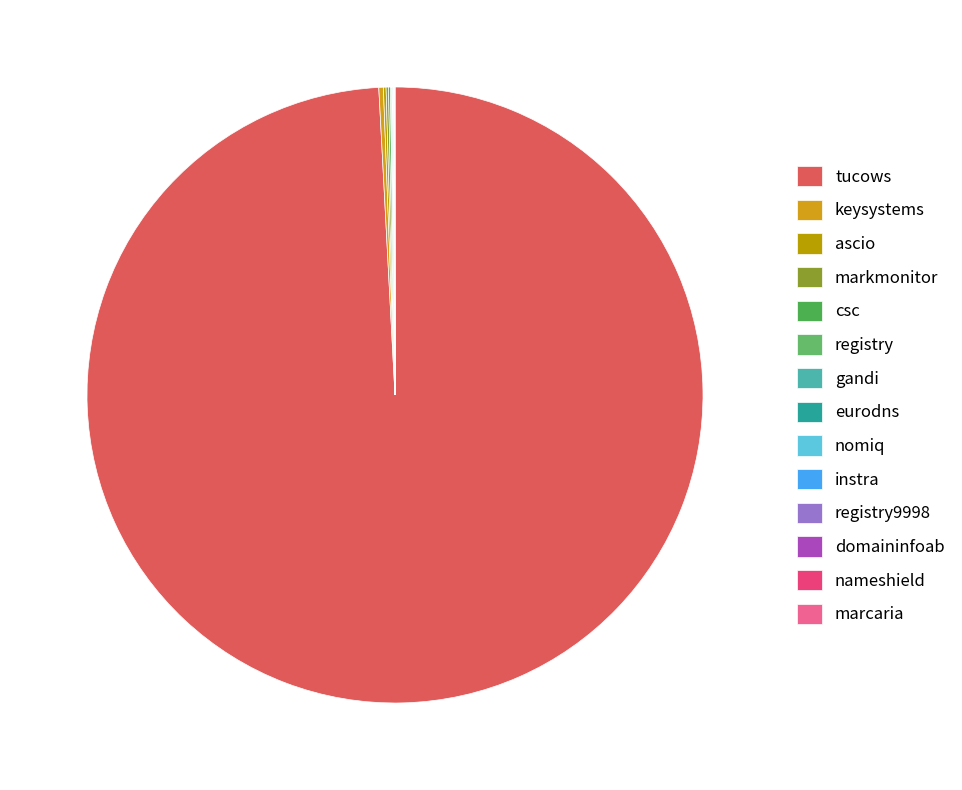

To the nearest percent, what is the difference between the largest and smallest slice percentages?

99%